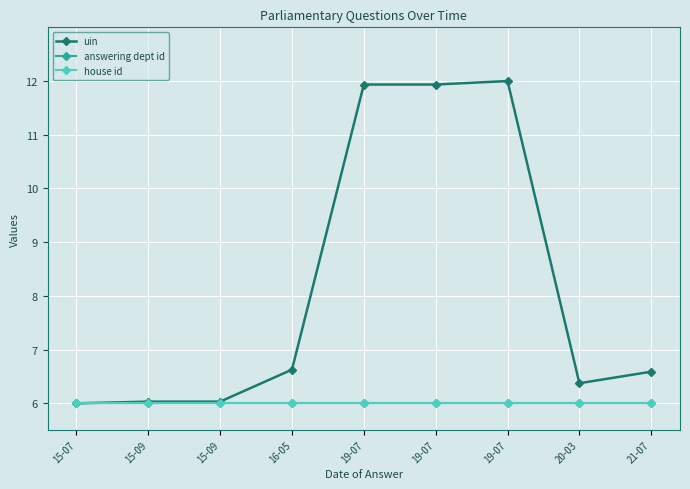

Between 15-07 and 15-09, which series saw the biggest shift?

uin